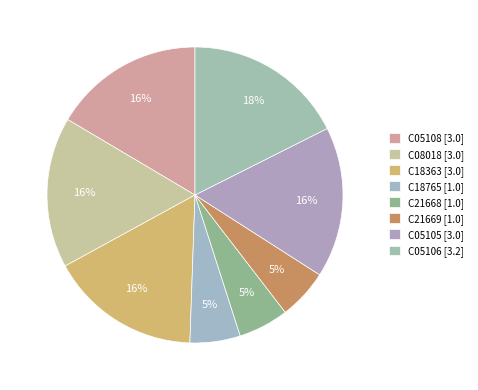

Combined, what portion of the pie is C05108 and C21668?

22.0%